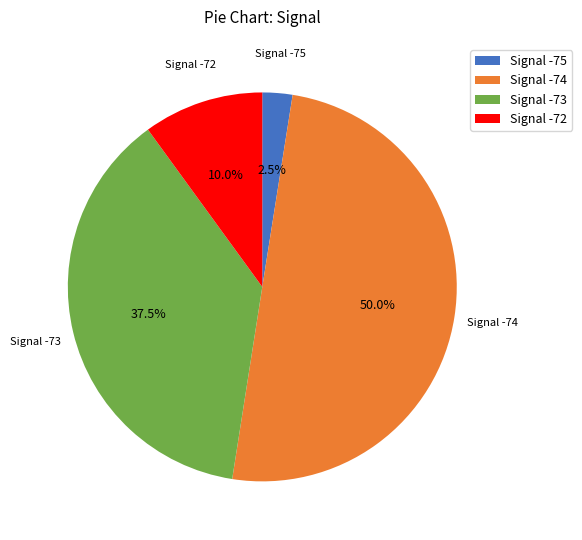

Which slice is the largest?

Signal -74